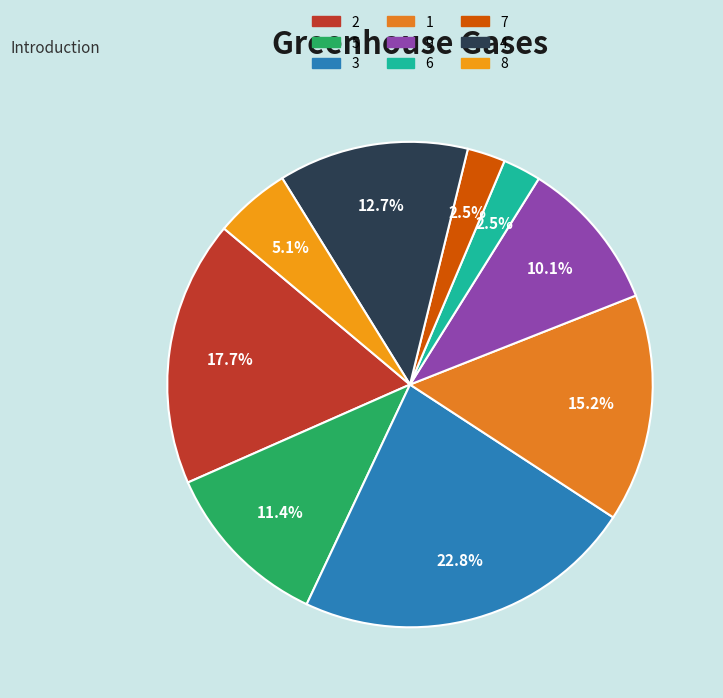

Count the number of slices in the pie.

9